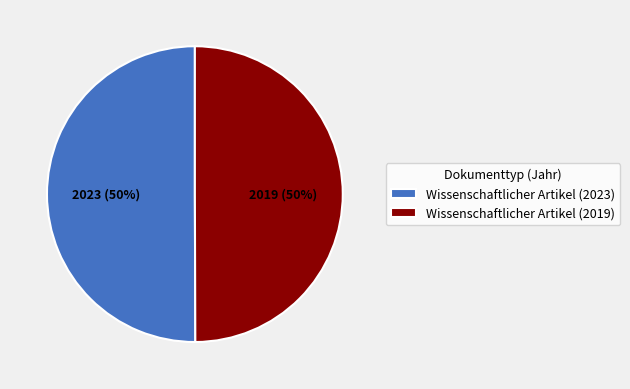

Do Wissenschaftlicher Artikel (2019) and Wissenschaftlicher Artikel (2023) together represent more than half of the pie?

Yes